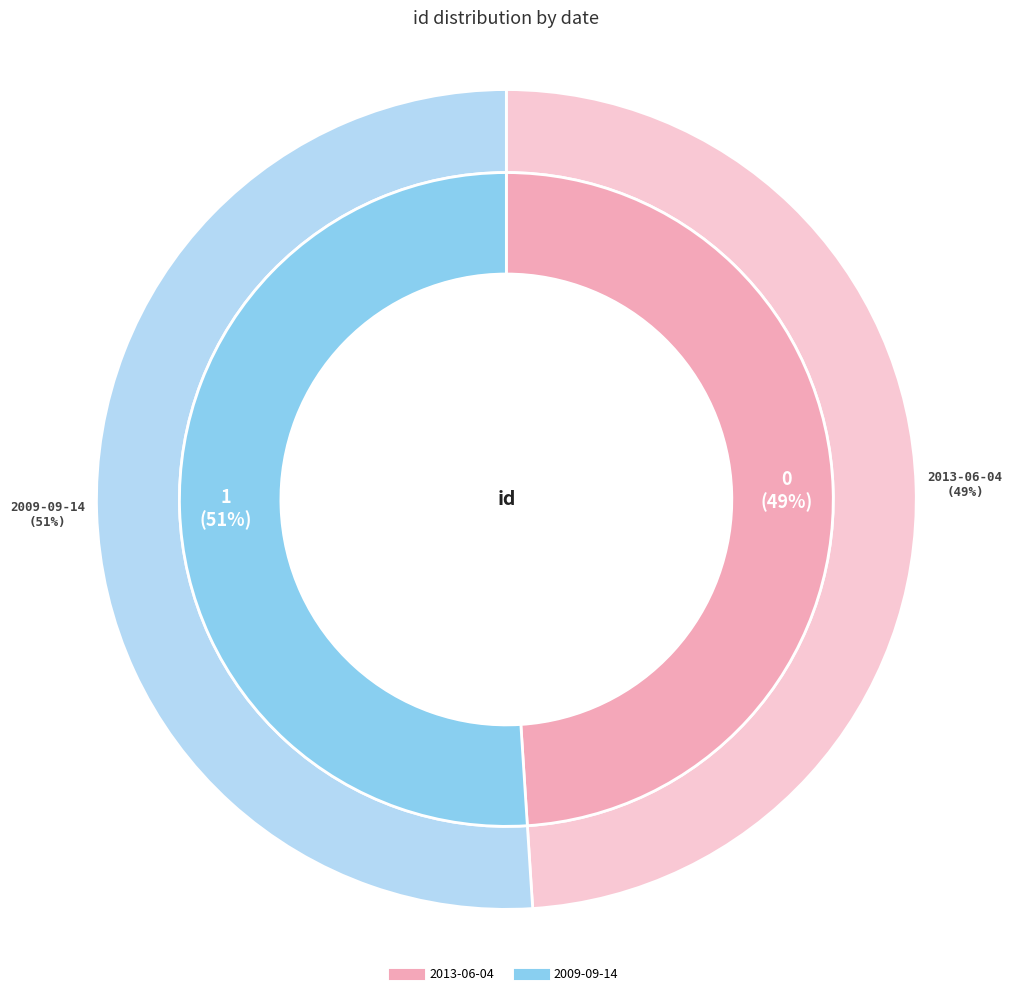

How much of the chart is everything except 2009-09-14?

49.0%